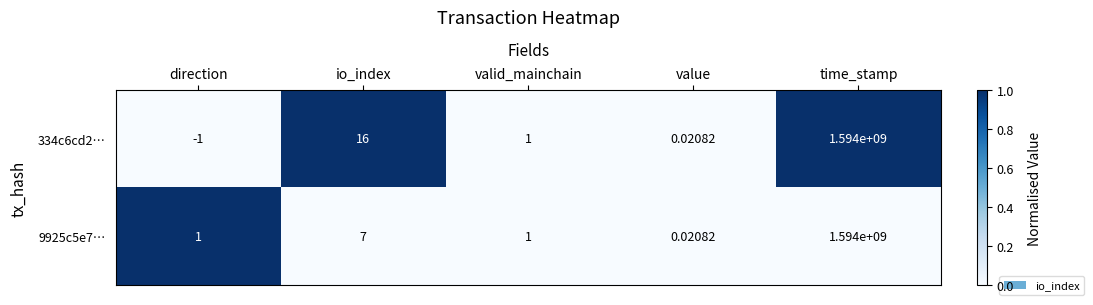

Where is 9925c5e7… nearest to the value 797000000?

io_index